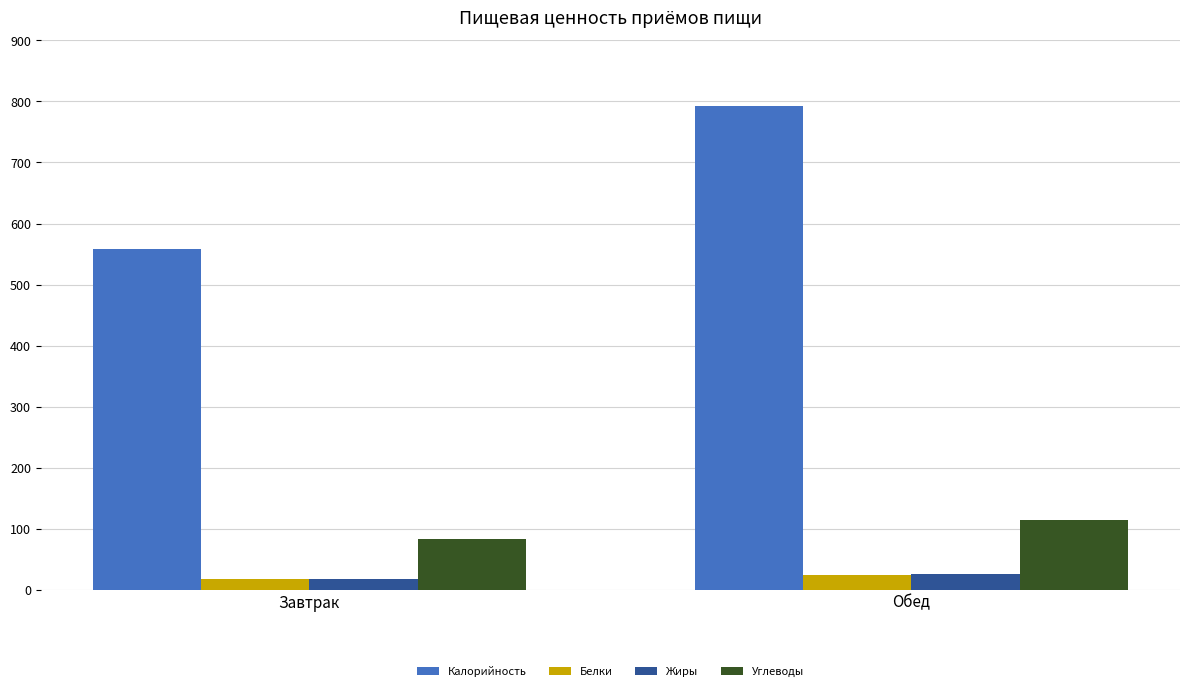

Count the number of categories in the chart.

2